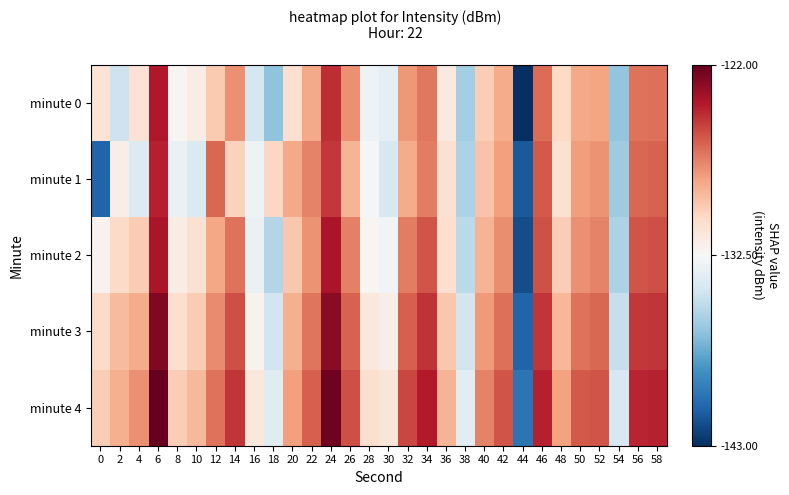

Reading right to left, transcribe all the data shown in this chart.

minute 0: 58=-126.7	56=-126.8	54=-136.6	52=-128.3	50=-128.6	48=-130.4	46=-126.6	44=-143.0	42=-128.6	40=-129.9	38=-136.1	36=-131.6	34=-126.9	32=-127.9	30=-133.5	28=-133.0	26=-127.7	24=-124.8	22=-128.5	20=-130.8	18=-136.7	16=-134.4	14=-127.7	12=-129.8	10=-131.7	8=-132.3	6=-124.1	4=-131.0	2=-134.7	0=-131.1
minute 1: 58=-126.3	56=-126.5	54=-136.2	52=-127.8	50=-128.1	48=-130.9	46=-126.1	44=-141.3	42=-128.2	40=-129.5	38=-135.8	36=-130.9	34=-127.1	32=-128.6	30=-134.2	28=-132.7	26=-128.9	24=-125.1	22=-127.3	20=-128.5	18=-130.3	16=-133.0	14=-130.1	12=-126.4	10=-134.1	8=-133.2	6=-124.4	4=-134.0	2=-131.8	0=-140.9
minute 2: 58=-125.7	56=-125.9	54=-135.8	52=-127.3	50=-127.7	48=-129.9	46=-125.8	44=-141.8	42=-127.6	40=-128.9	38=-135.3	36=-130.7	34=-125.9	32=-127.1	30=-132.8	28=-132.3	26=-127.2	24=-123.9	22=-127.8	20=-129.7	18=-135.6	16=-133.2	14=-126.8	12=-128.4	10=-130.9	8=-131.7	6=-123.9	4=-129.8	2=-130.5	0=-132.1
minute 3: 58=-125.0	56=-125.1	54=-134.9	52=-126.5	50=-126.8	48=-129.0	46=-125.0	44=-140.9	42=-126.7	40=-128.0	38=-134.4	36=-129.7	34=-124.9	32=-126.2	30=-131.9	28=-131.4	26=-126.3	24=-123.0	22=-126.9	20=-128.8	18=-134.5	16=-132.1	14=-125.7	12=-127.5	10=-129.8	8=-130.7	6=-122.8	4=-128.6	2=-129.2	0=-130.5
minute 4: 58=-124.4	56=-124.5	54=-134.2	52=-125.9	50=-126.1	48=-128.3	46=-124.3	44=-140.2	42=-125.9	40=-127.3	38=-133.7	36=-128.9	34=-124.2	32=-125.5	30=-131.2	28=-130.8	26=-125.7	24=-122.3	22=-126.2	20=-128.2	18=-133.8	16=-131.4	14=-125.0	12=-126.8	10=-129.1	8=-129.9	6=-122.0	4=-127.7	2=-128.8	0=-129.9